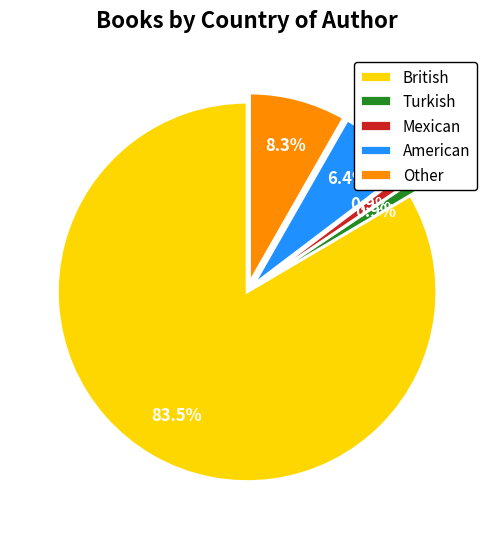

Is there a majority slice in this chart?

Yes